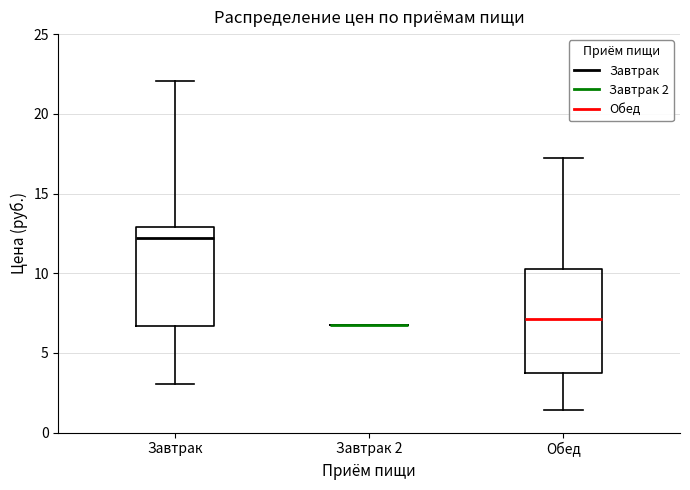

Reading left to right, read every box against the y-axis: the position of its median line, the range the box covers, and the ends of its whiskers. The values are not printed on the chart, so give them approximately, as read against the axis.

Завтрак: median 12.0, box 6.5 to 13.0, whiskers 3.0 to 22.0
Завтрак 2: box collapsed to a line at 7.0, whiskers 7.0 to 7.0
Обед: median 7.0, box 3.5 to 10.5, whiskers 1.5 to 17.0